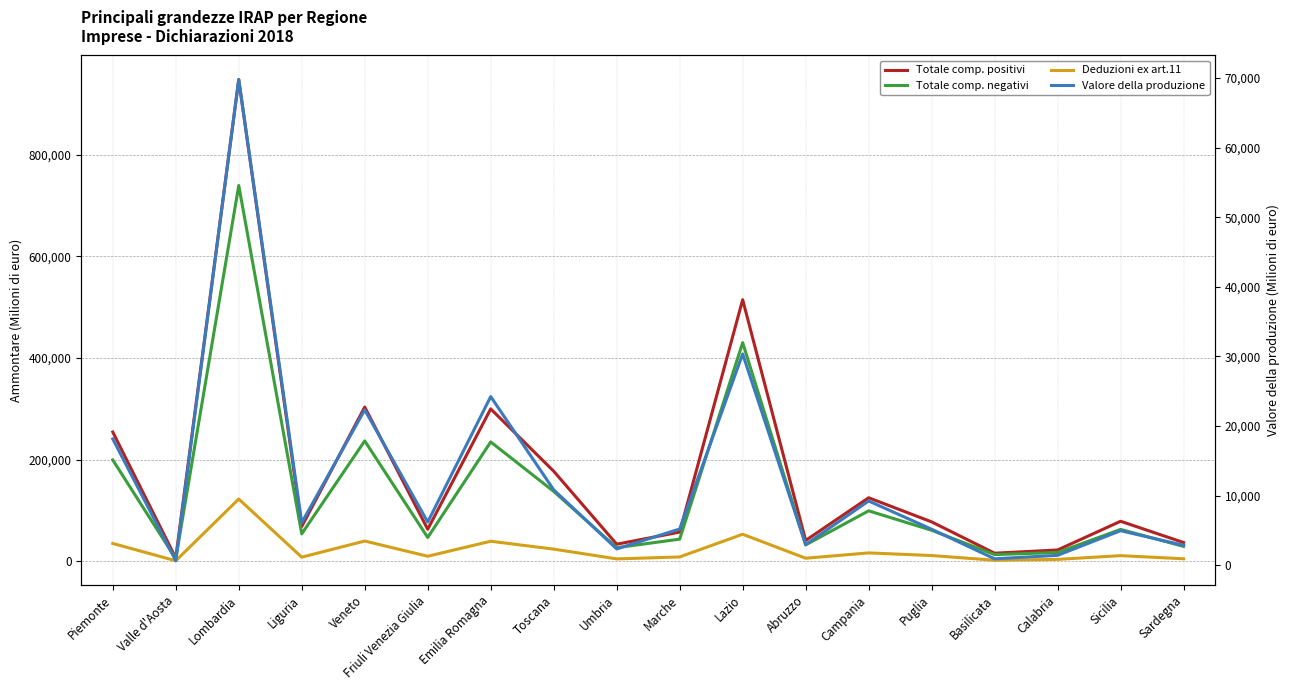

What position from the right is Piemonte?

18